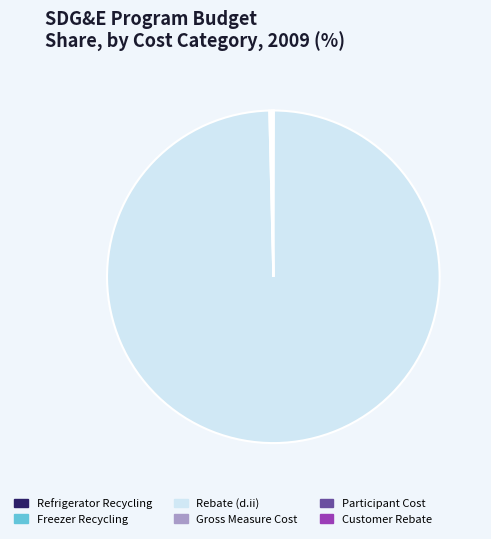

Is it true that Rebate (d.ii) is 89% of the pie?

False